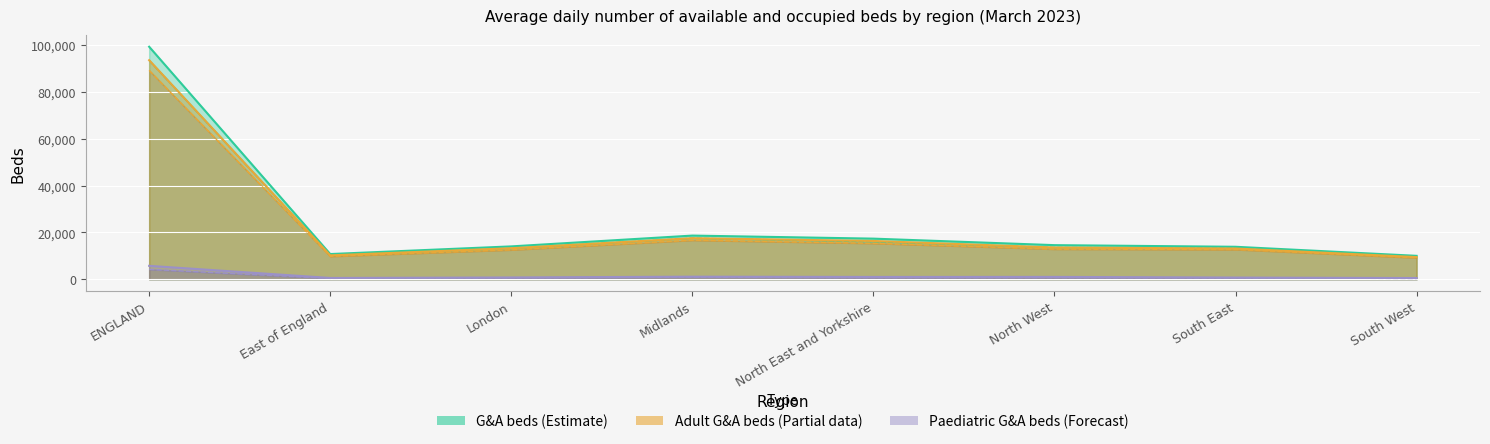

Reading right to left, extract all data points from this chart.

G&A beds available: South West=10004	South East=13868	North West=14566	North East and Yorkshire=17343	Midlands=18643	London=14033	East of England=10766	ENGLAND=99223
G&A beds occupied: South West=9529	South East=13280	North West=13591	North East and Yorkshire=16049	Midlands=17551	London=13199	East of England=10184	ENGLAND=93383
Adult G&A beds available: South West=9474	South East=13131	North West=13551	North East and Yorkshire=16346	Midlands=17529	London=13256	East of England=10203	ENGLAND=93490
Adult G&A beds occupied: South West=9178	South East=12694	North West=12879	North East and Yorkshire=15352	Midlands=16675	London=12567	East of England=9786	ENGLAND=89131
Paediatric G&A beds available: South West=531	South East=736	North West=1015	North East and Yorkshire=997	Midlands=1113	London=777	East of England=565	ENGLAND=5734
Paediatric G&A beds occupied: South West=347	South East=587	North West=712	North East and Yorkshire=695	Midlands=873	London=631	East of England=396	ENGLAND=4241